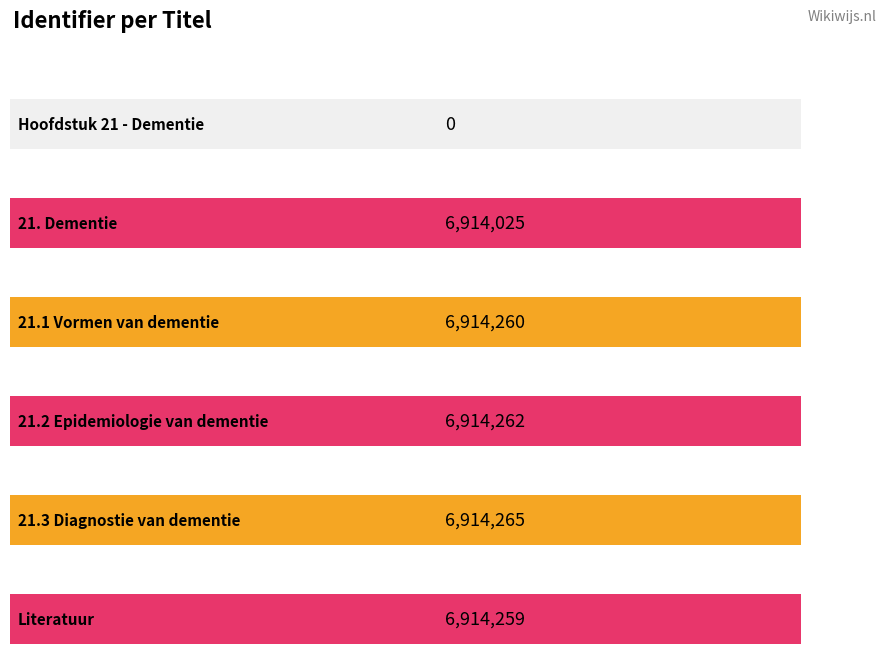

Where does the data first go above 6914260?

21.2 Epidemiologie van dementie